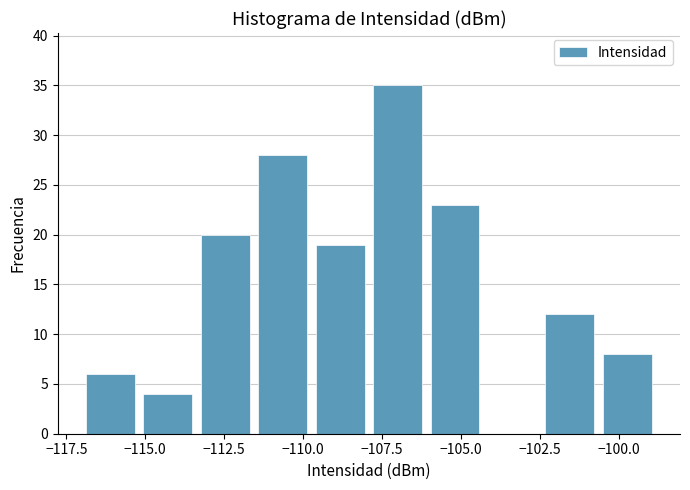

Around what value on the x-axis is the tallest bar? Give the approximate position of its centre, as read against the axis.

-107.0